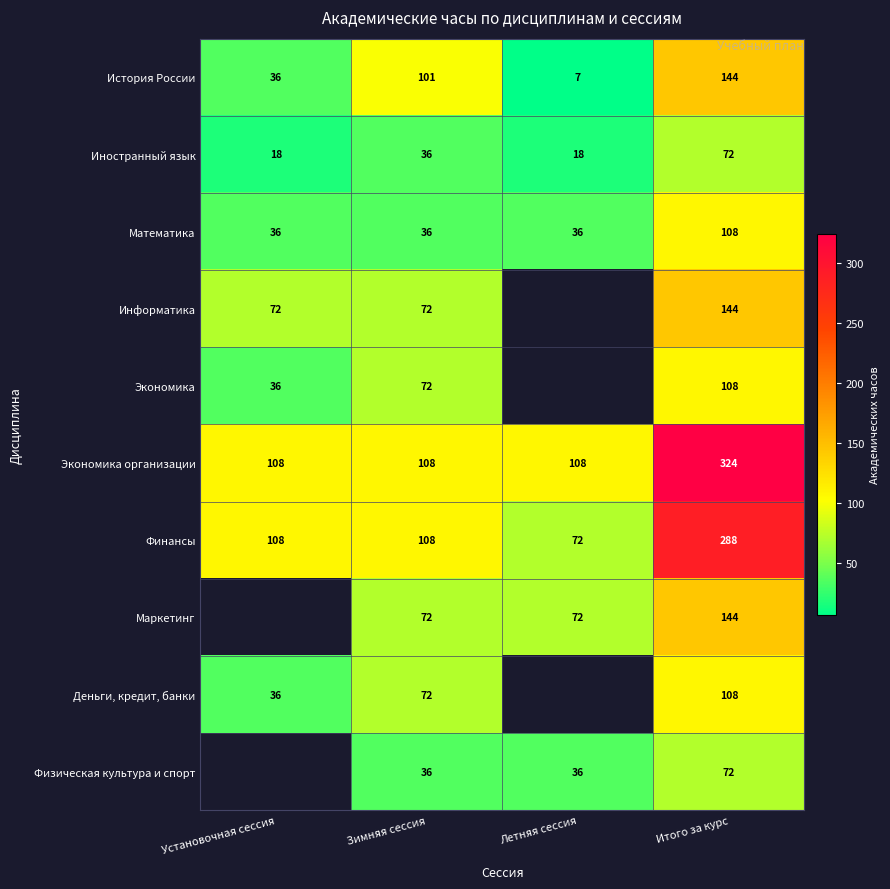

What is the difference between the highest and lowest values at Летняя сессия?

101.0